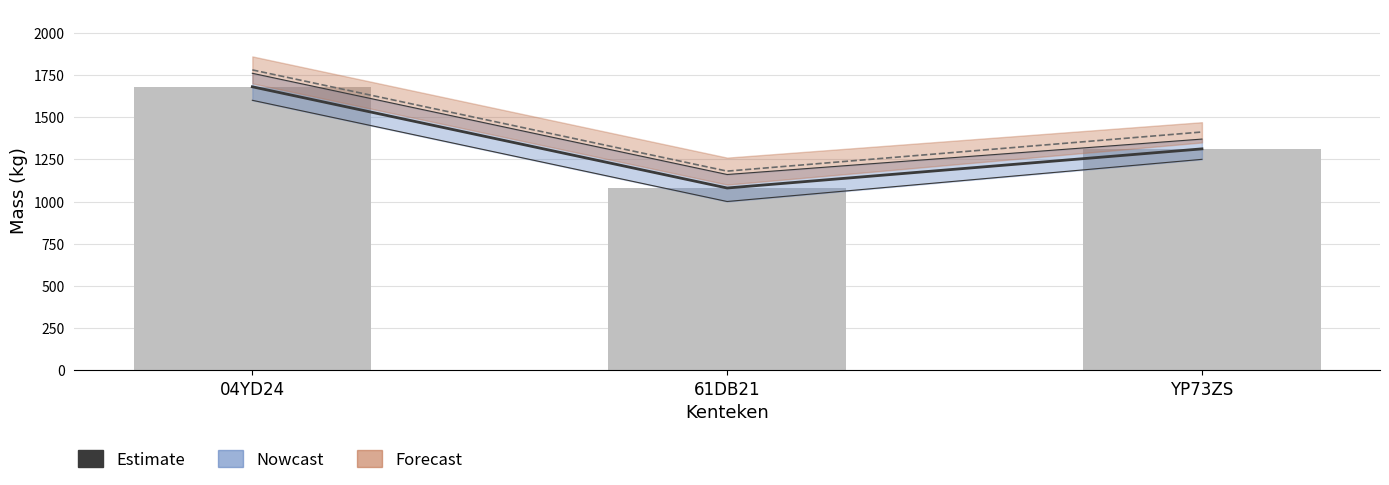

The chart shows a value of 1312 at YP73ZS. True or false?

True